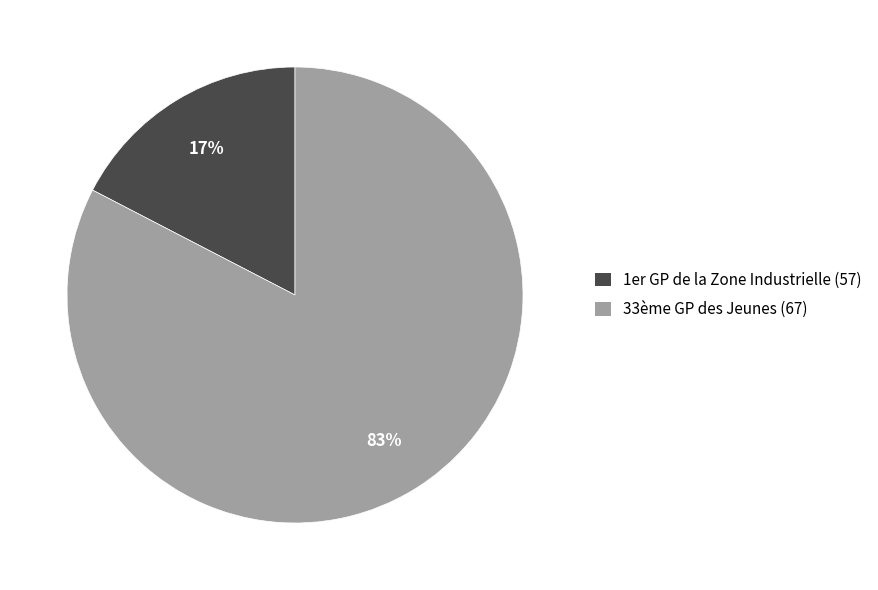

Count the number of slices in the pie.

2